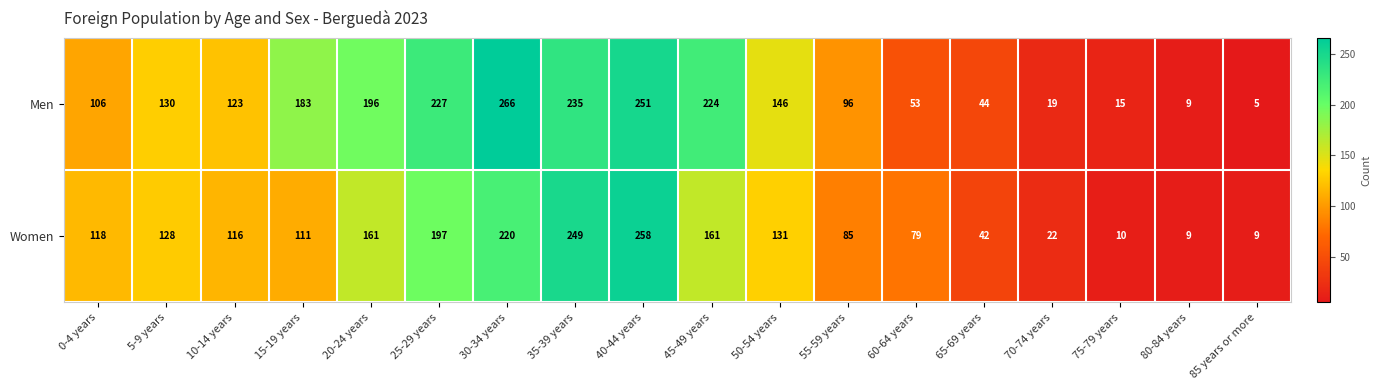

What is the greatest value displayed?

266